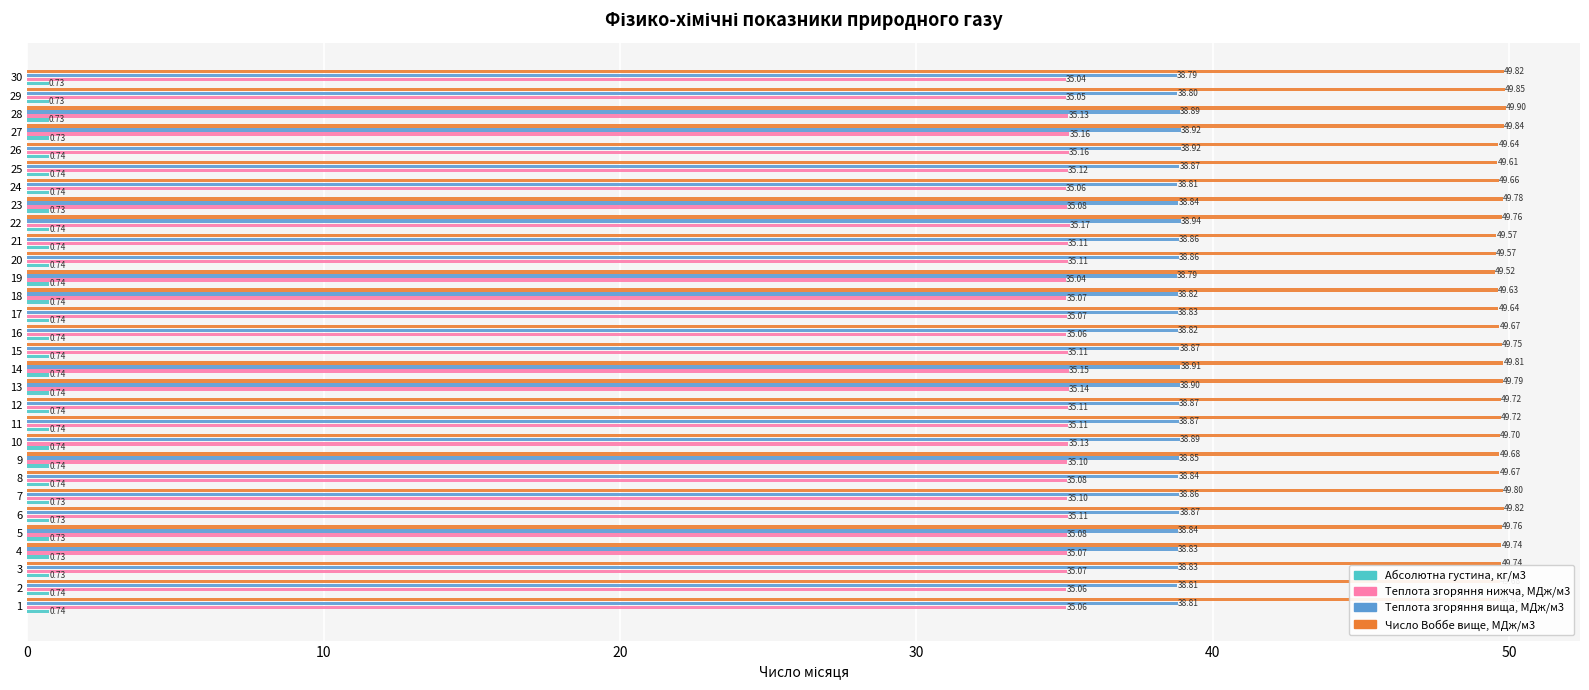

What is the average value of the Число Воббе вище, МДж/м3 series?

49.7